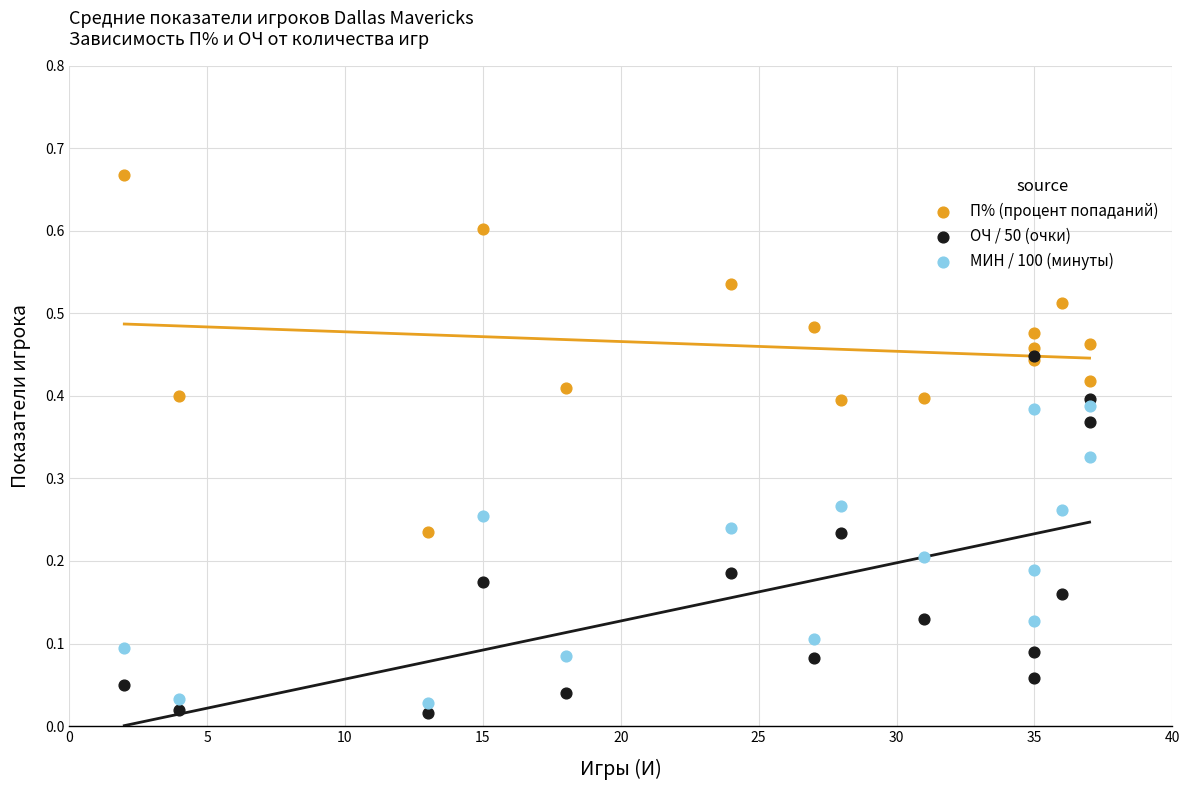

What are all the series names shown in the legend?

П% (процент попаданий), ОЧ / 50 (очки), МИН / 100 (минуты)